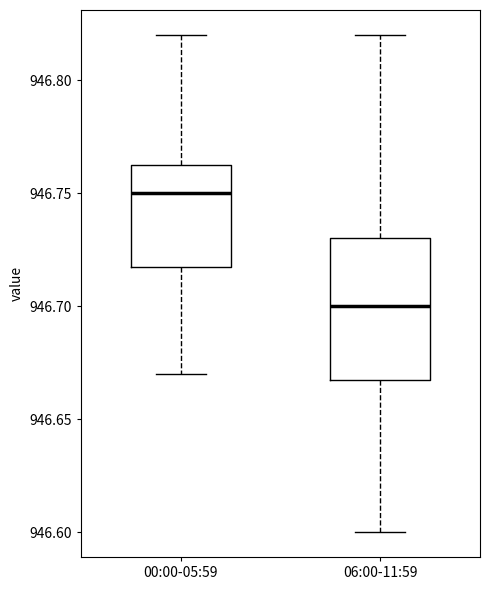

Where is the upper edge of the box for 06:00-11:59 on the y-axis? The values are not printed on the chart, so give them approximately, as read against the axis.

946.730